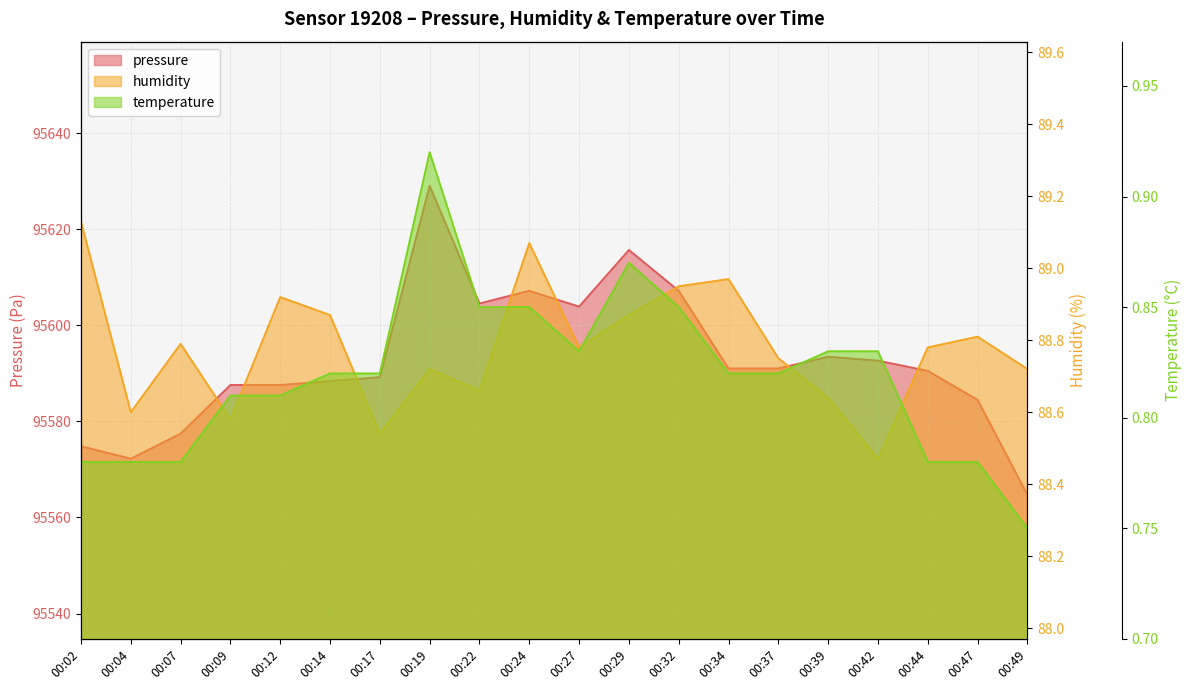

Which series has the largest total across all categories?

pressure